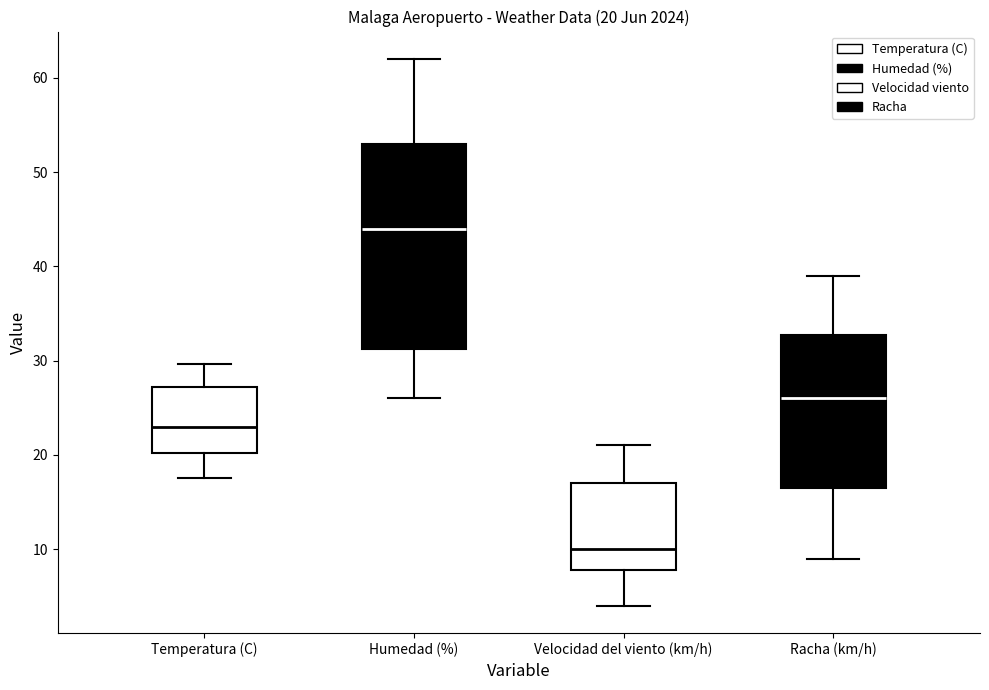

Comparing the boxes themselves (not the whiskers), which one is the tallest?

Humedad (%)